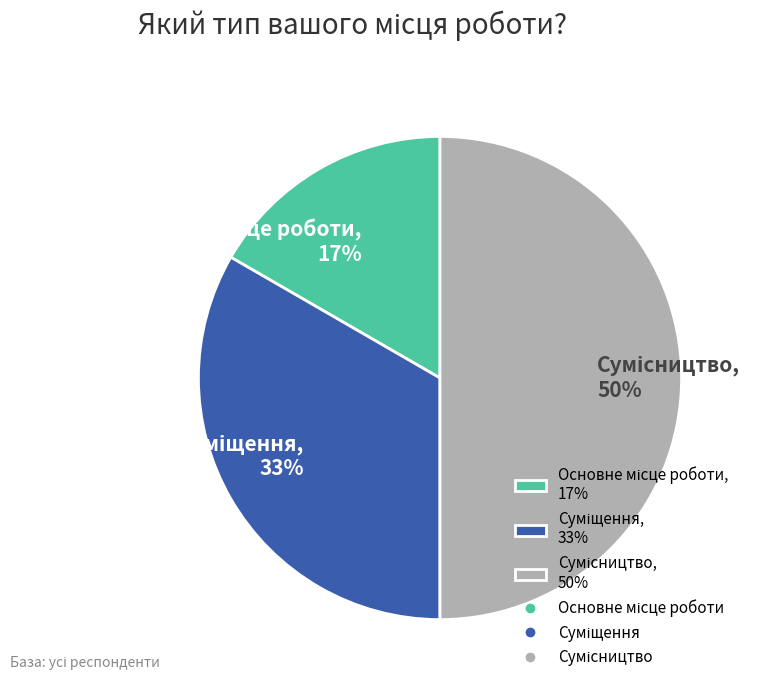

To the nearest percent, what is the difference between the largest and smallest slice percentages?

33%